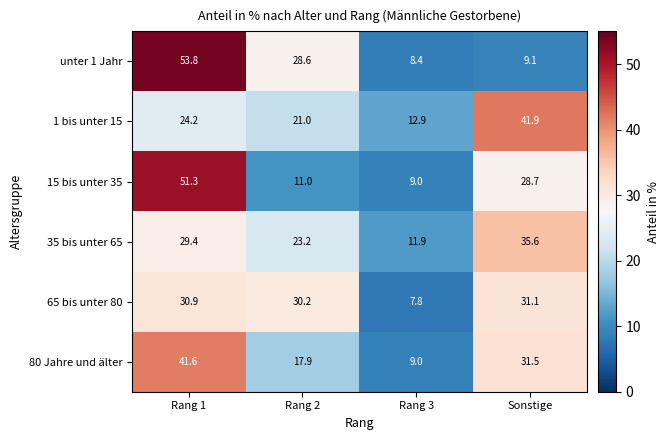

What is the difference between the maximum and minimum values in the 1 bis unter 15 series?

29.0